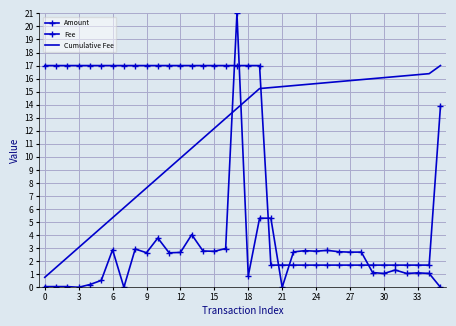

How many series are shown in this chart?

3